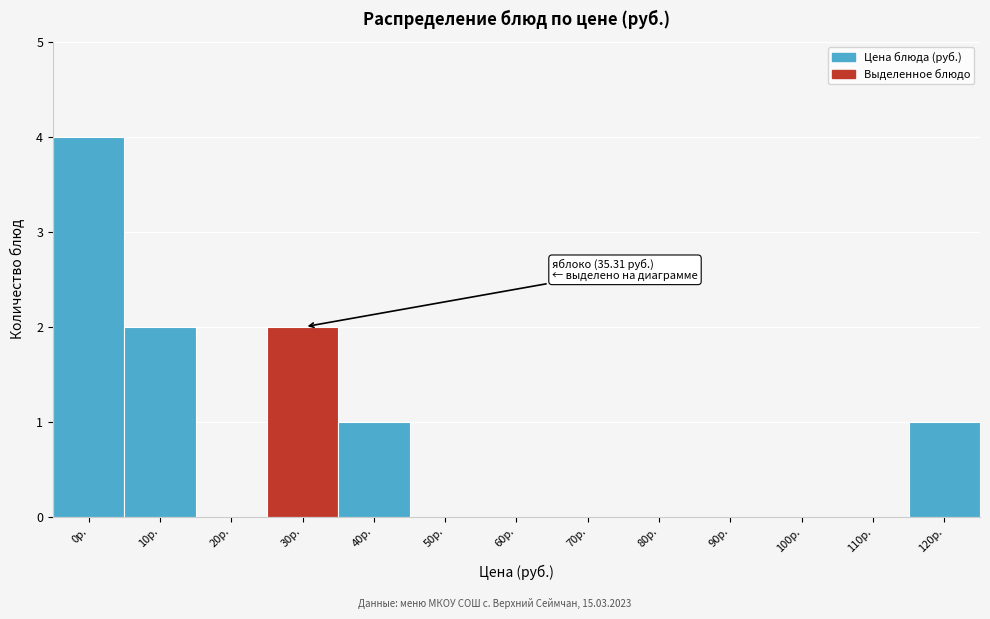

Reading left to right, extract all data points from this chart.

0р.=4	10р.=2	20р.=0	30р.=2	40р.=1	50р.=0	60р.=0	70р.=0	80р.=0	90р.=0	100р.=0	110р.=0	120р.=1